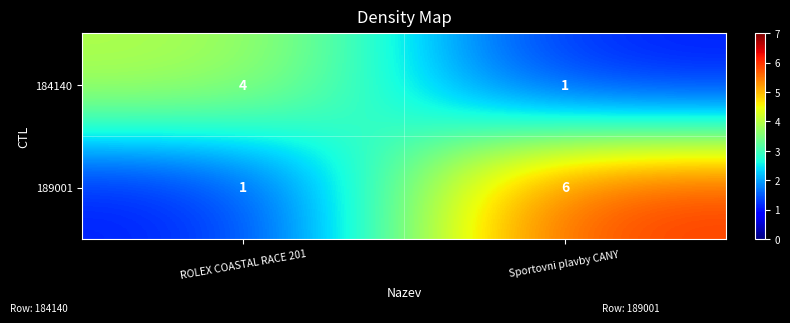

How many categories are shown in the chart?

2